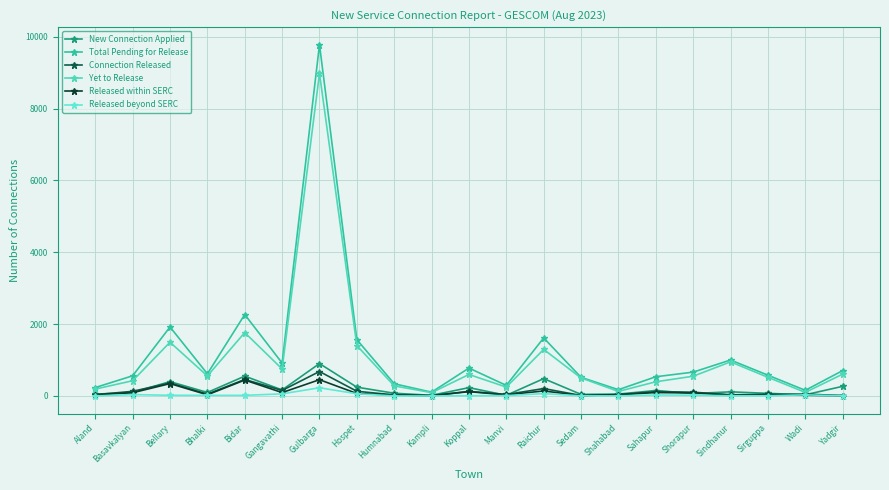

Is this an area chart (filled region under the line)?

No